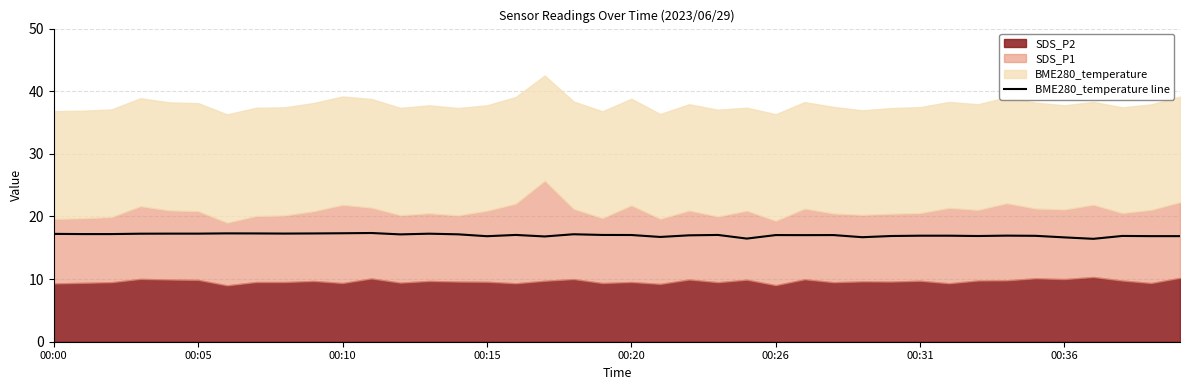

What is the lowest value of the BME280_temperature line series?

16.4